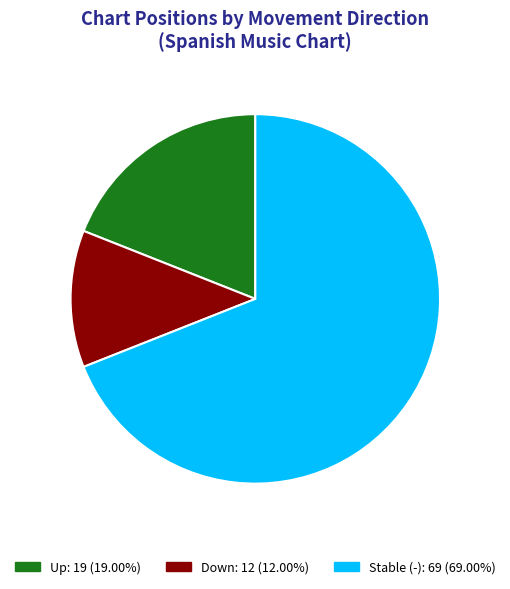

How many segments does this pie chart have?

3